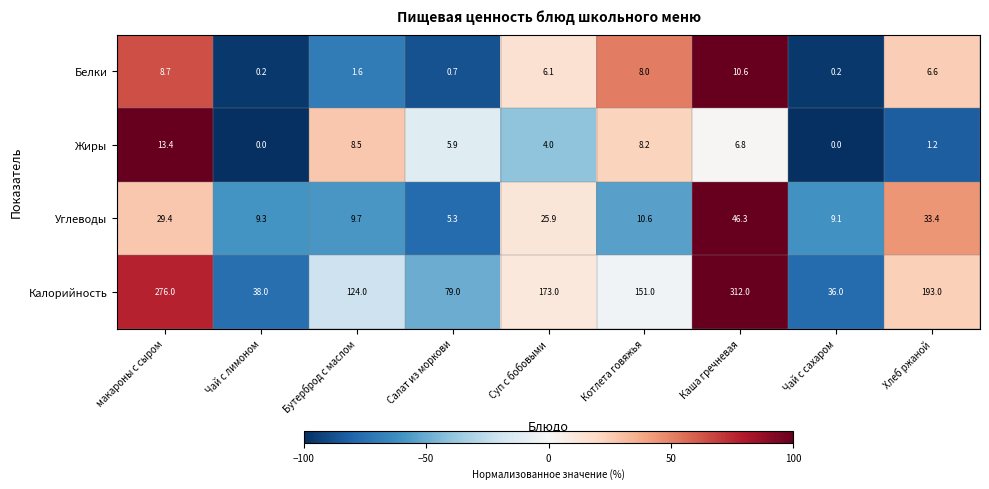

Where does the Жиры series first go above 5?

макароны с сыром